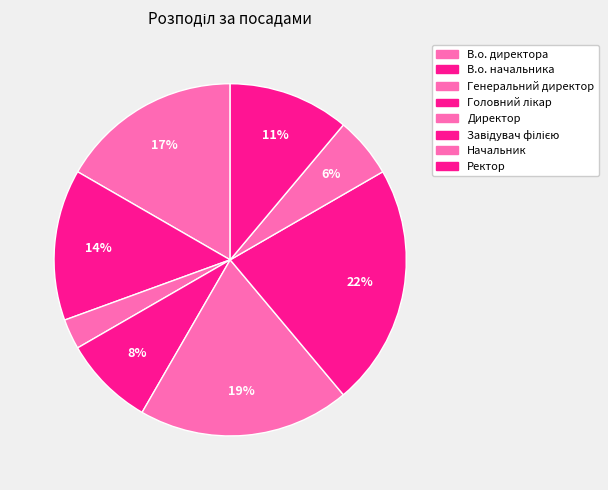

Is it true that В.о. начальника is 14% of the pie?

True